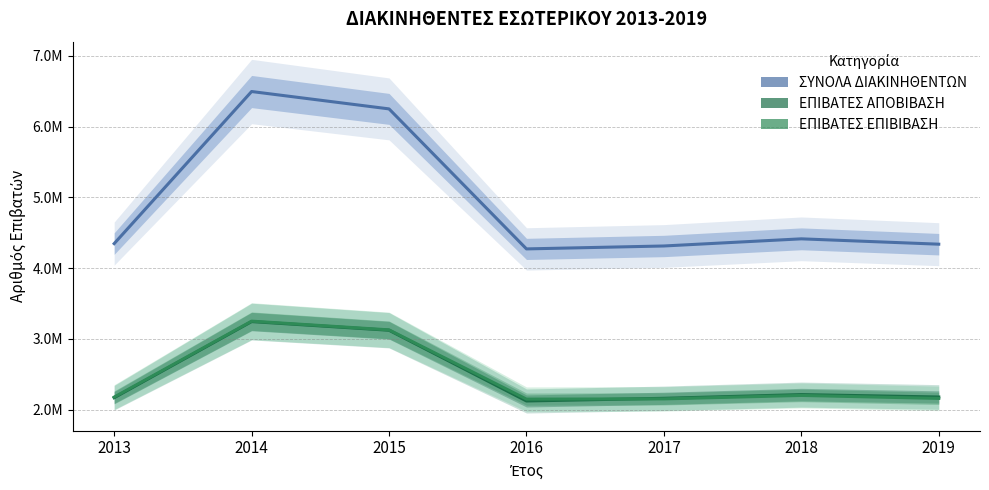

What is the difference between the maximum and minimum values in the ΕΠΙΒΑΤΕΣ ΕΠΙΒΙΒΑΣΗ series?

1101743